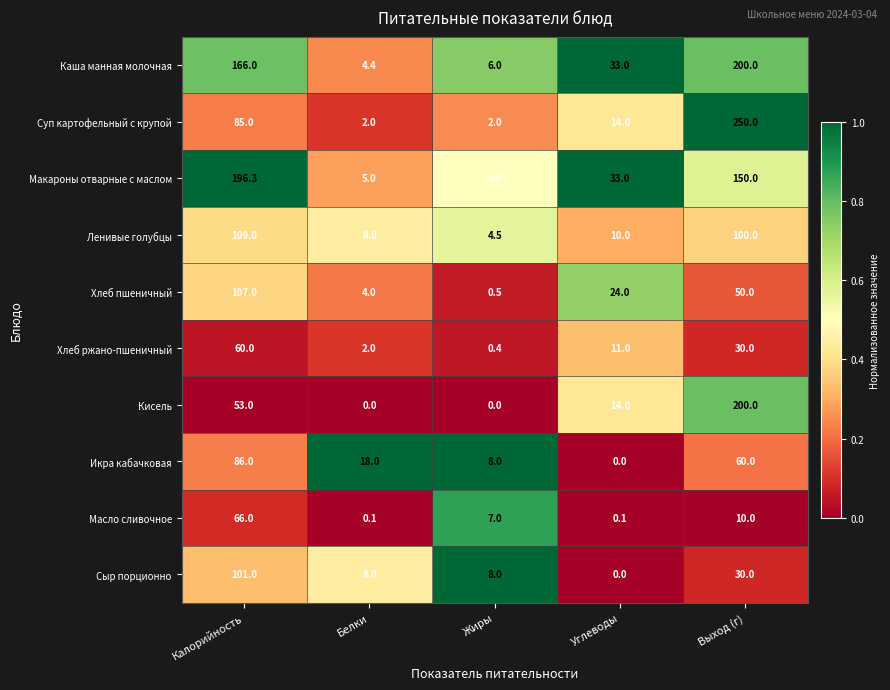

What value does the Ленивые голубцы series have at Углеводы?

10.0